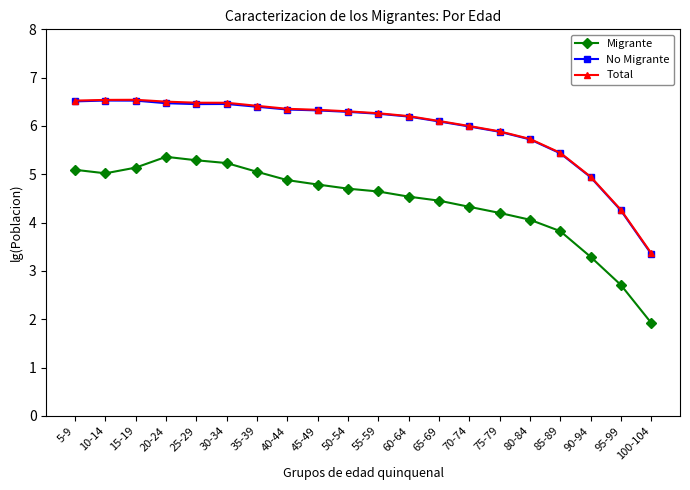

Count the number of categories in the chart.

20